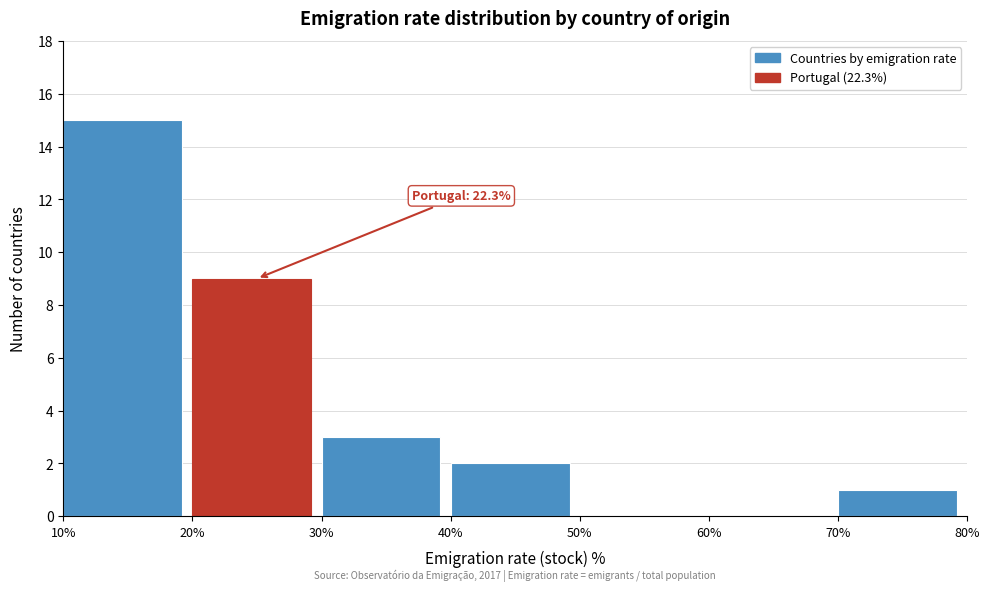

Over which range of the x-axis is the bar tallest?

10% to 20%